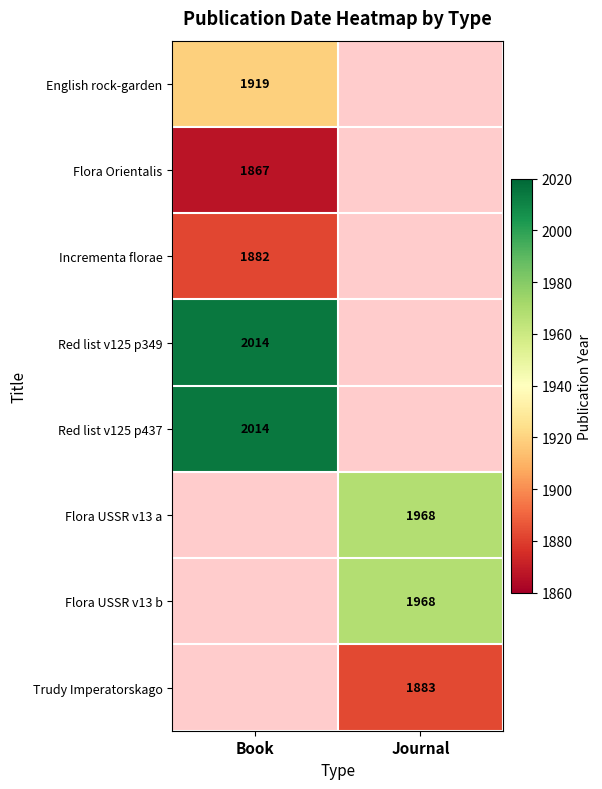

Is it true that Incrementa florae equals 3312 at Book?

False